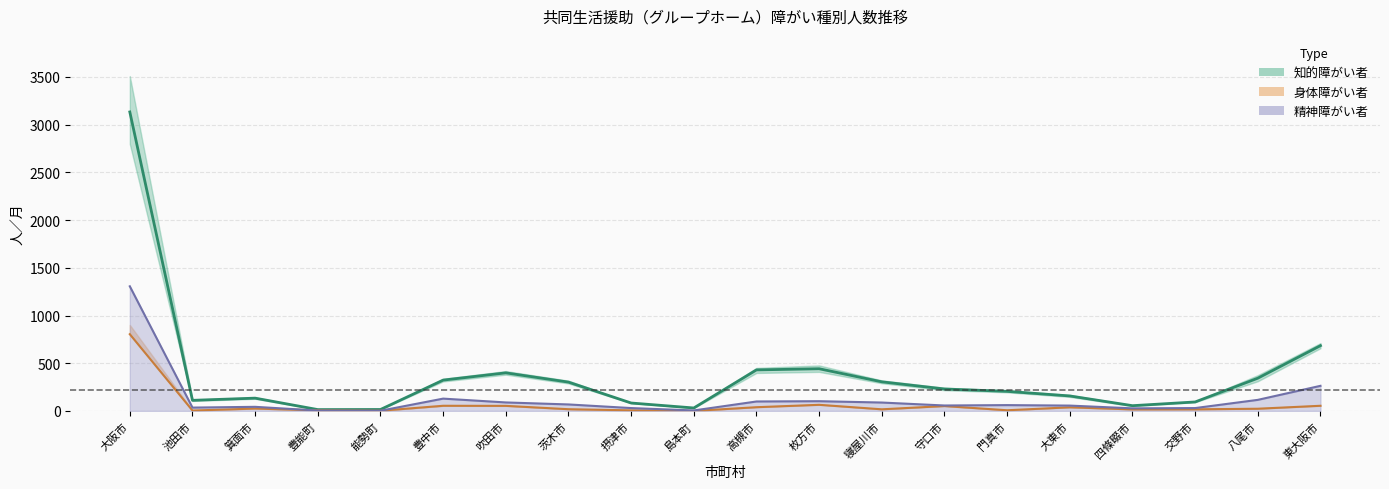

In 知的障がい者７年度, how many points are higher than both neighbors (excluding endpoints)?

3